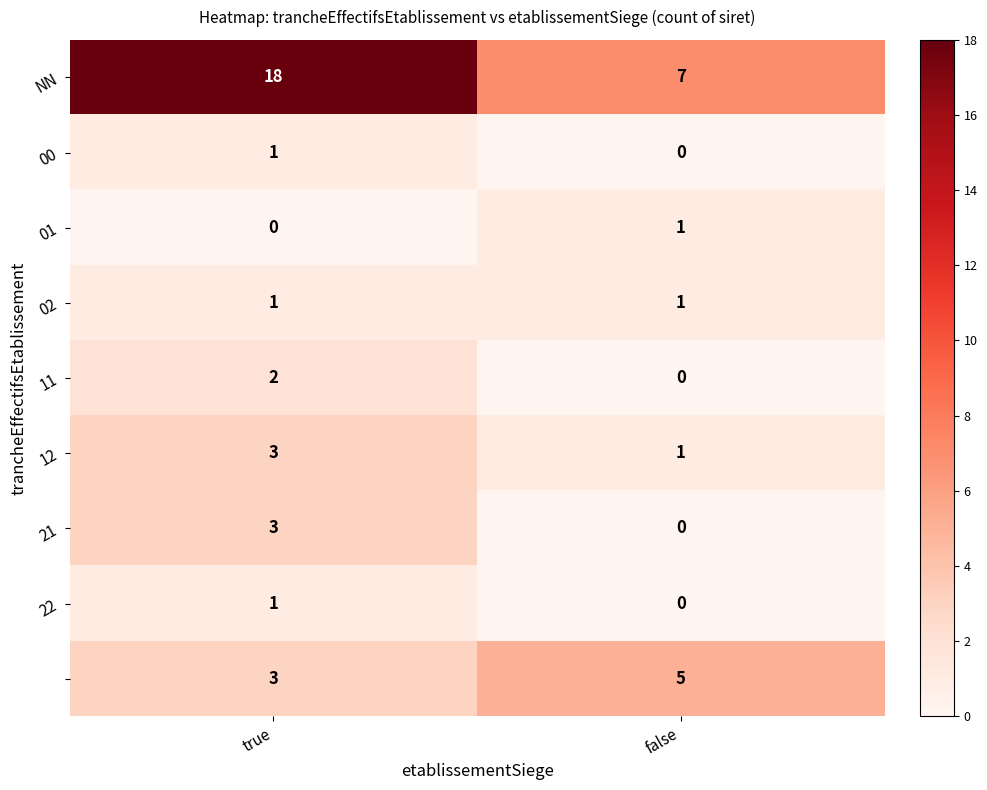

What is the difference between the highest and lowest values at false?

7